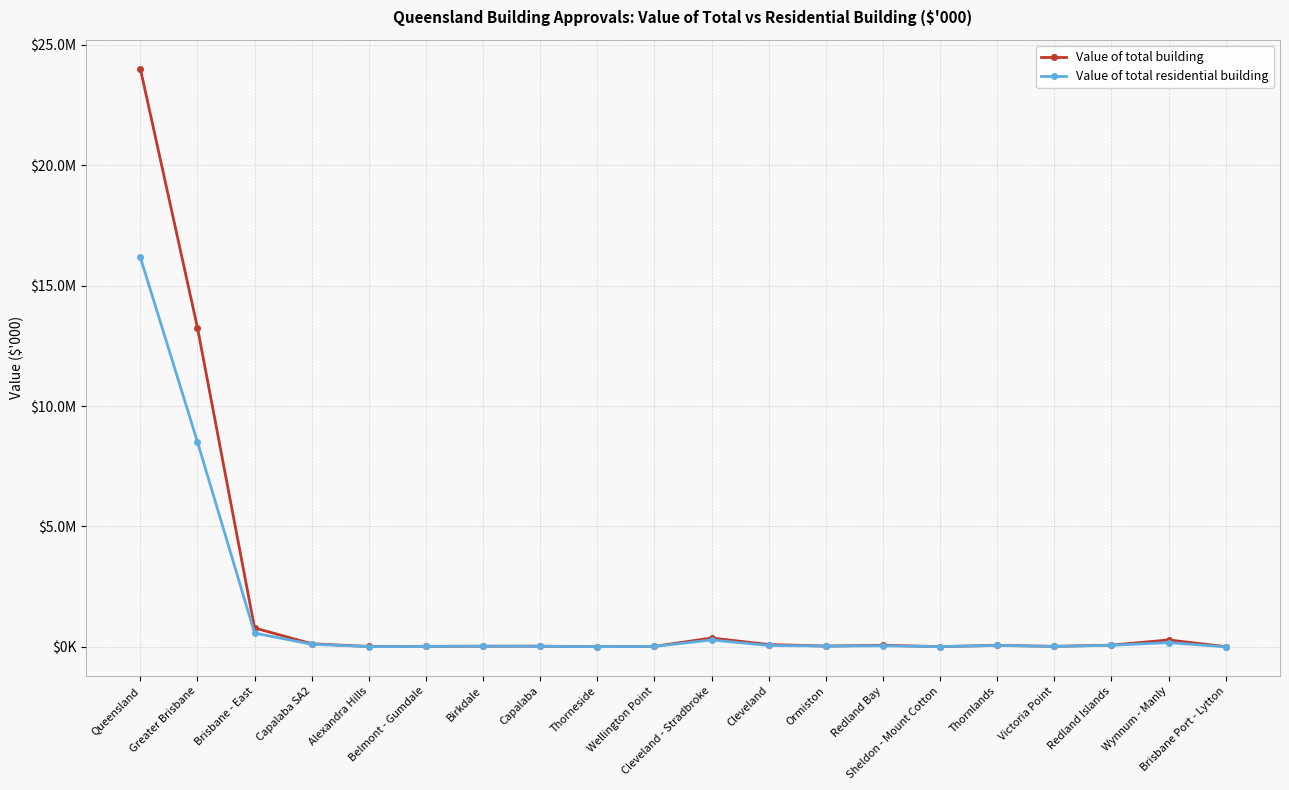

What is the minimum value for Value of total building?

9426.0